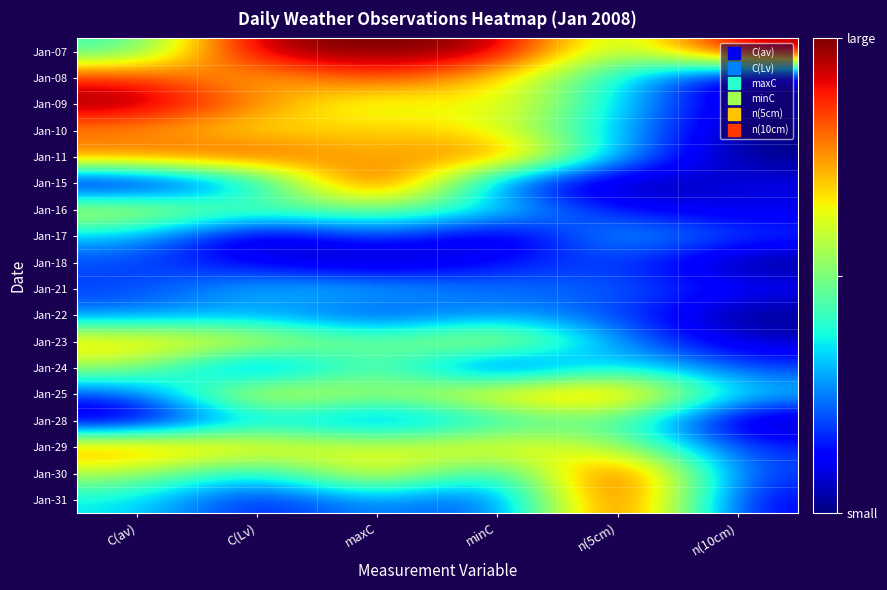

Reading left to right, list all the values displayed in this chart.

Jan-07: C(av)=0.4	C(Lv)=1.0	maxC=1.0	minC=1.0	n(5cm)=0.5	n(10cm)=1.0
Jan-08: C(av)=0.9	C(Lv)=0.7	maxC=0.9	minC=0.7	n(5cm)=0.4	n(10cm)=0.0
Jan-09: C(av)=1.0	C(Lv)=0.8	maxC=0.6	minC=0.7	n(5cm)=0.3	n(10cm)=0.0
Jan-10: C(av)=0.7	C(Lv)=0.6	maxC=0.7	minC=0.6	n(5cm)=0.3	n(10cm)=0.0
Jan-11: C(av)=0.8	C(Lv)=0.9	maxC=0.7	minC=0.9	n(5cm)=0.3	n(10cm)=0.0
Jan-15: C(av)=0.0	C(Lv)=0.3	maxC=1.0	minC=0.2	n(5cm)=0.0	n(10cm)=0.1
Jan-16: C(av)=0.6	C(Lv)=0.5	maxC=0.5	minC=0.4	n(5cm)=0.1	n(10cm)=0.1
Jan-17: C(av)=0.3	C(Lv)=0.0	maxC=0.2	minC=0.0	n(5cm)=0.3	n(10cm)=0.2
Jan-18: C(av)=0.2	C(Lv)=0.1	maxC=0.0	minC=0.1	n(5cm)=0.2	n(10cm)=0.0
Jan-21: C(av)=0.2	C(Lv)=0.3	maxC=0.3	minC=0.2	n(5cm)=0.2	n(10cm)=0.1
Jan-22: C(av)=0.2	C(Lv)=0.3	maxC=0.2	minC=0.3	n(5cm)=0.2	n(10cm)=0.0
Jan-23: C(av)=0.7	C(Lv)=0.7	maxC=0.5	minC=0.7	n(5cm)=0.3	n(10cm)=0.1
Jan-24: C(av)=0.5	C(Lv)=0.1	maxC=0.5	minC=0.1	n(5cm)=0.4	n(10cm)=0.2
Jan-25: C(av)=0.2	C(Lv)=0.7	maxC=0.5	minC=0.7	n(5cm)=0.8	n(10cm)=0.3
Jan-28: C(av)=0.0	C(Lv)=0.3	maxC=0.2	minC=0.3	n(5cm)=0.5	n(10cm)=0.0
Jan-29: C(av)=0.8	C(Lv)=0.7	maxC=0.6	minC=0.7	n(5cm)=0.6	n(10cm)=0.2
Jan-30: C(av)=0.6	C(Lv)=0.3	maxC=0.7	minC=0.3	n(5cm)=1.0	n(10cm)=0.2
Jan-31: C(av)=0.4	C(Lv)=0.1	maxC=0.3	minC=0.1	n(5cm)=1.0	n(10cm)=0.1